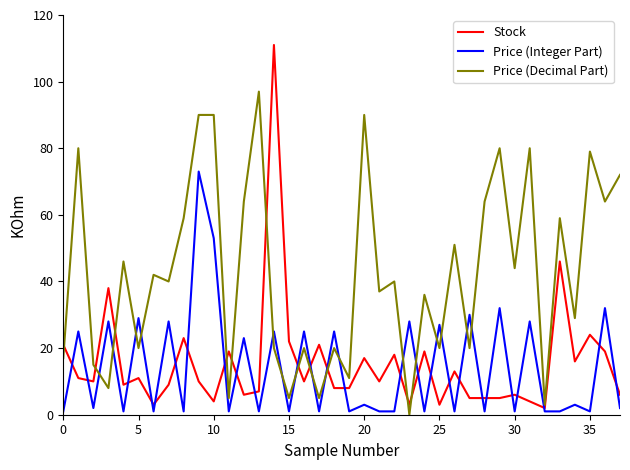

Which series has the largest total across all categories?

Price (Decimal Part)